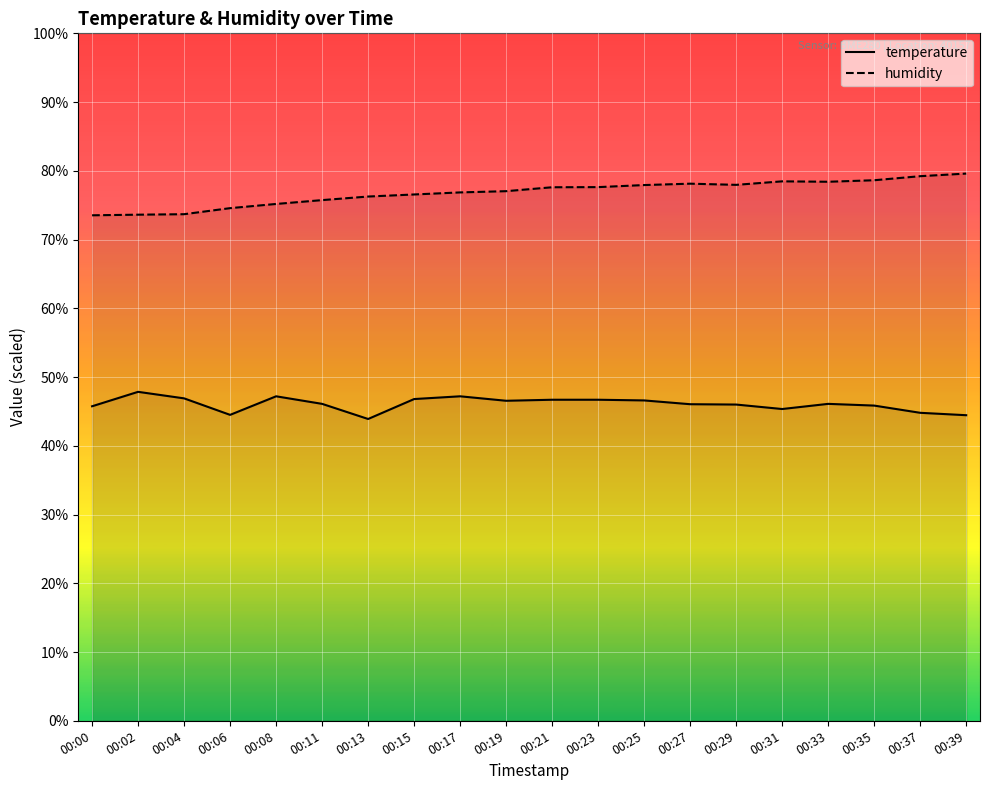

What is the sum of the temperature values at 00:23 and 00:11?

92.8